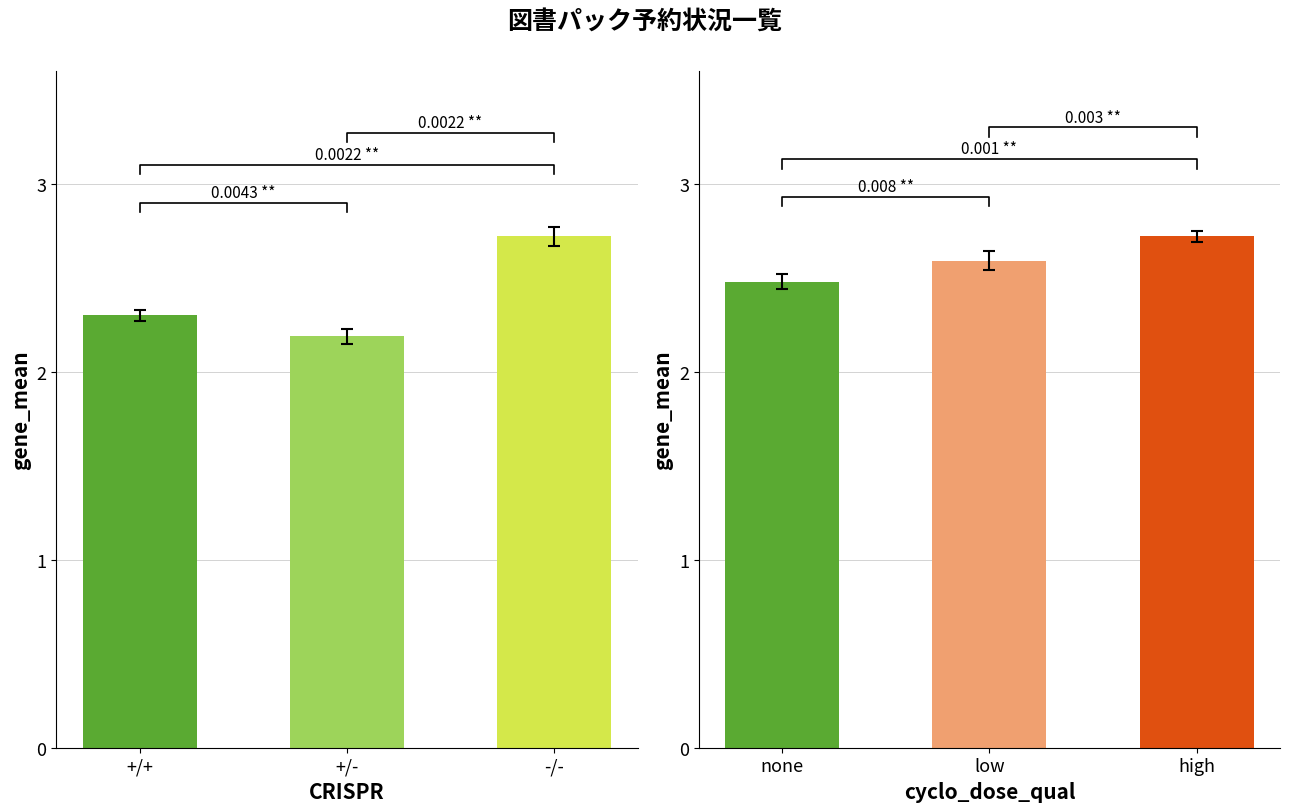

Count the cyclo_dose_qual groups values in the range 2 to 3.

3